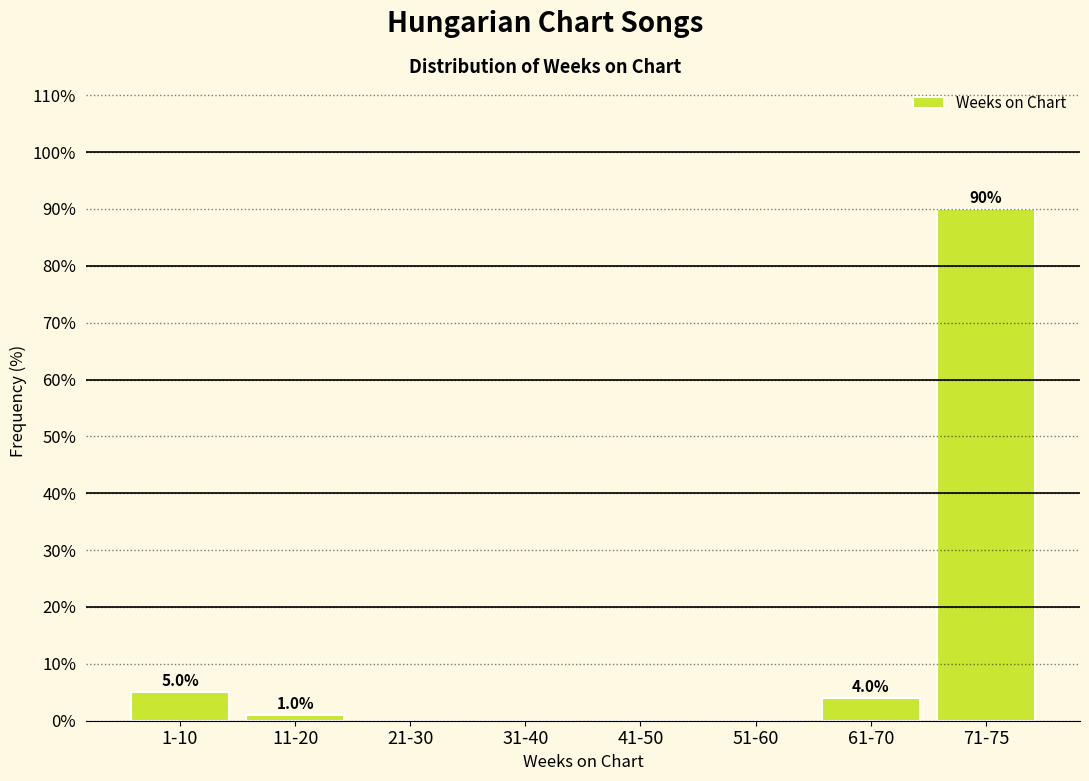

Reading left to right, list all the values displayed in this chart.

1-10=5	11-20=1	21-30=0	31-40=0	41-50=0	51-60=0	61-70=4	71-75=90